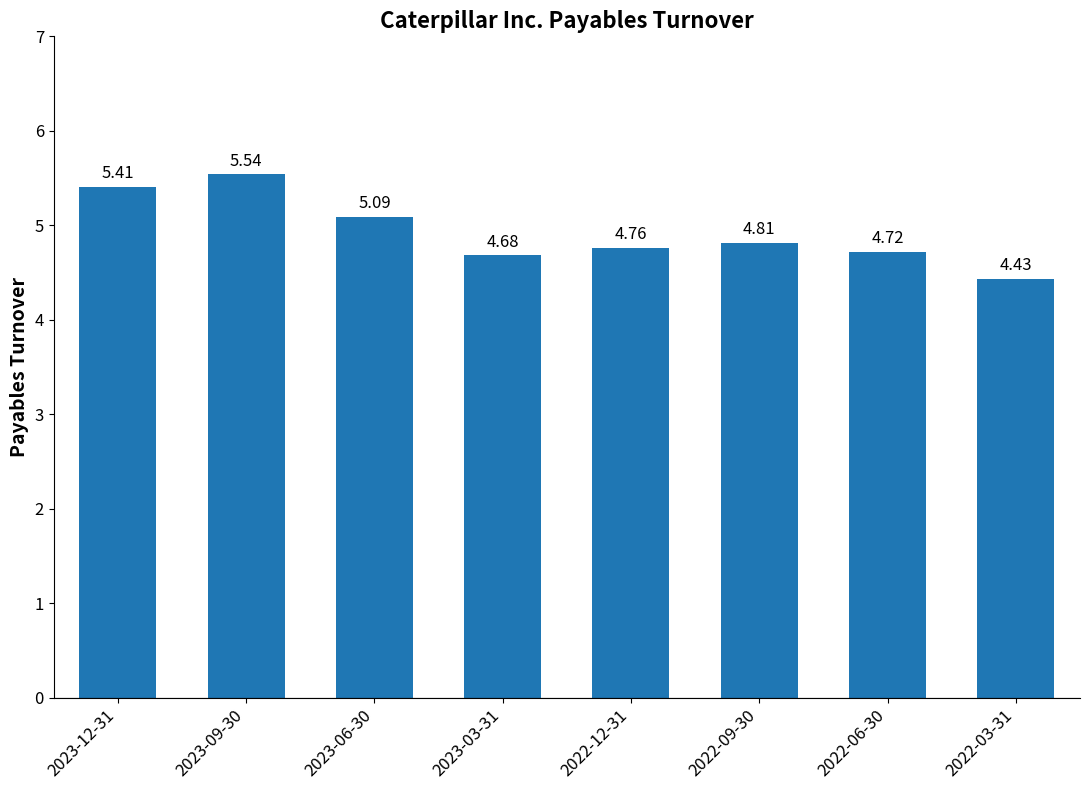

What is the ratio of the value at 2023-09-30 to the value at 2022-09-30?

1.2